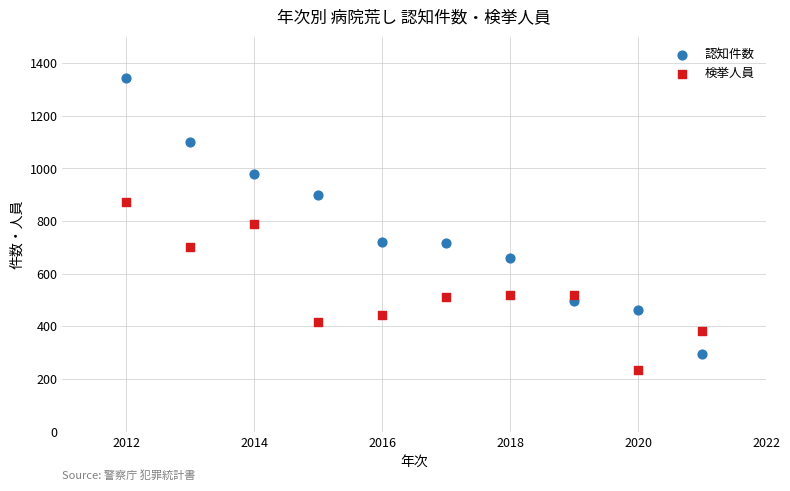

Which series contains the highest Y value?

認知件数